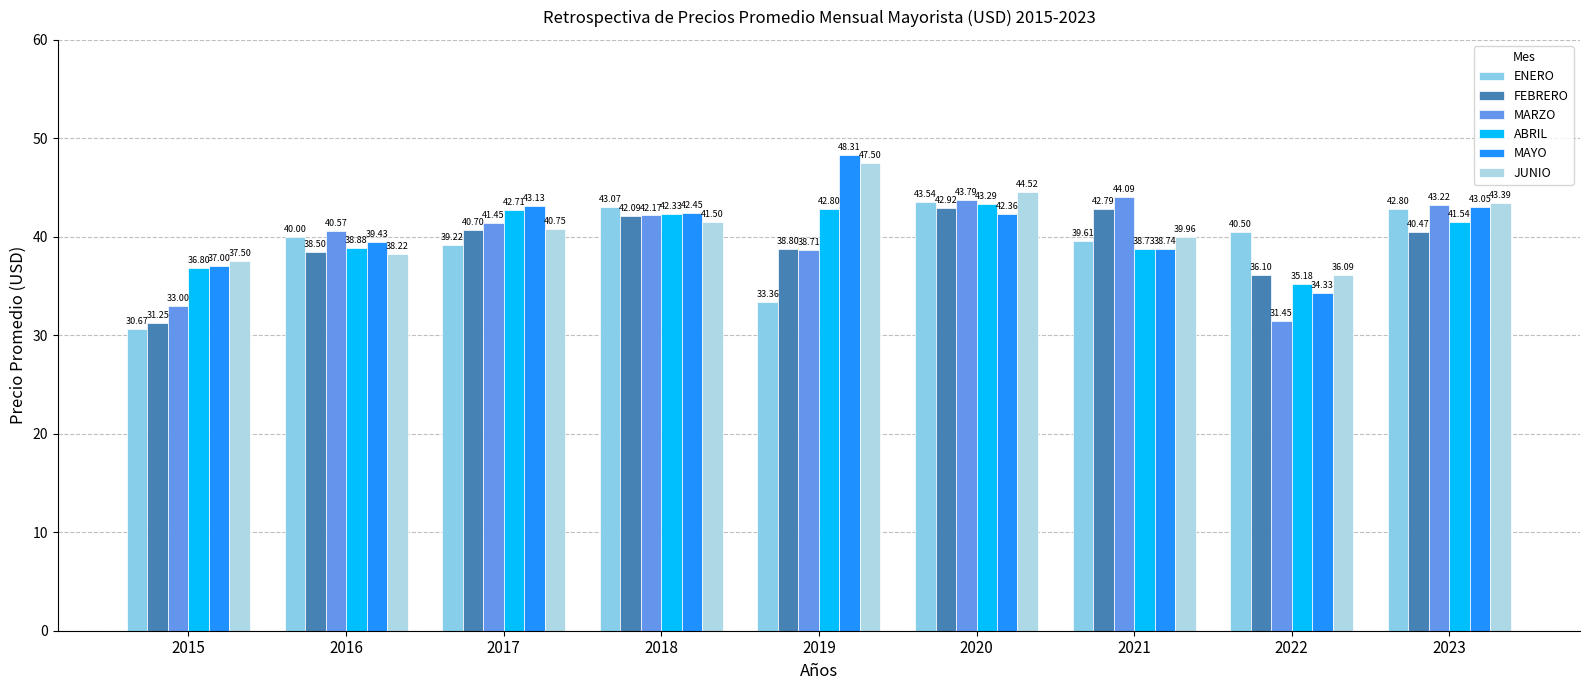

At how many categories does at least one series exceed 35?

9